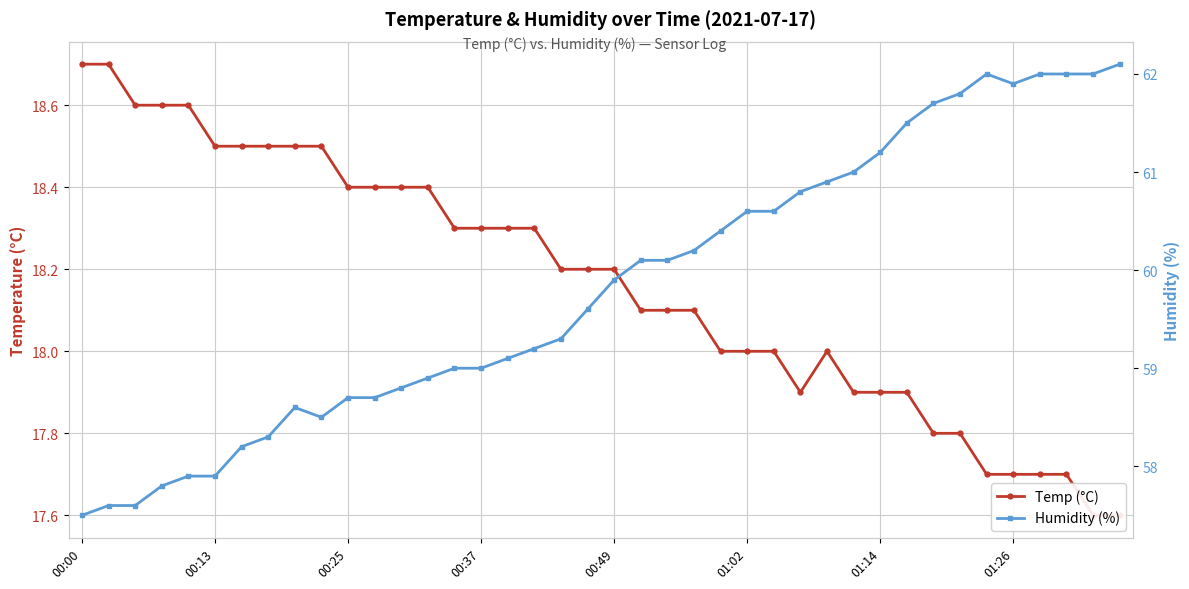

What are all the series names shown in the legend?

Temp (°C), Humidity (%)